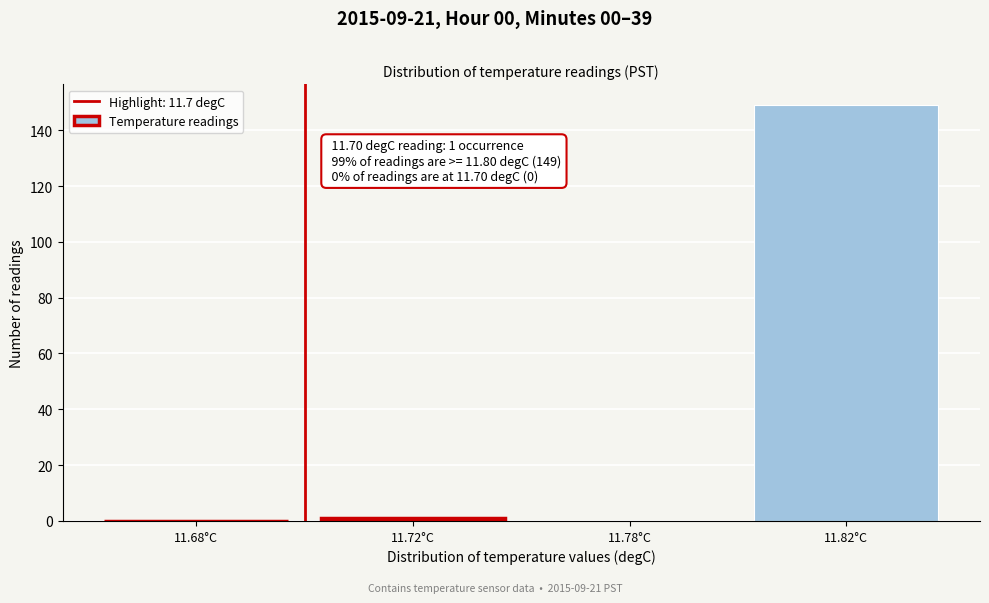

Reading left to right, transcribe all the data shown in this chart.

11.68°C=0	11.72°C=1	11.78°C=0	11.82°C=149